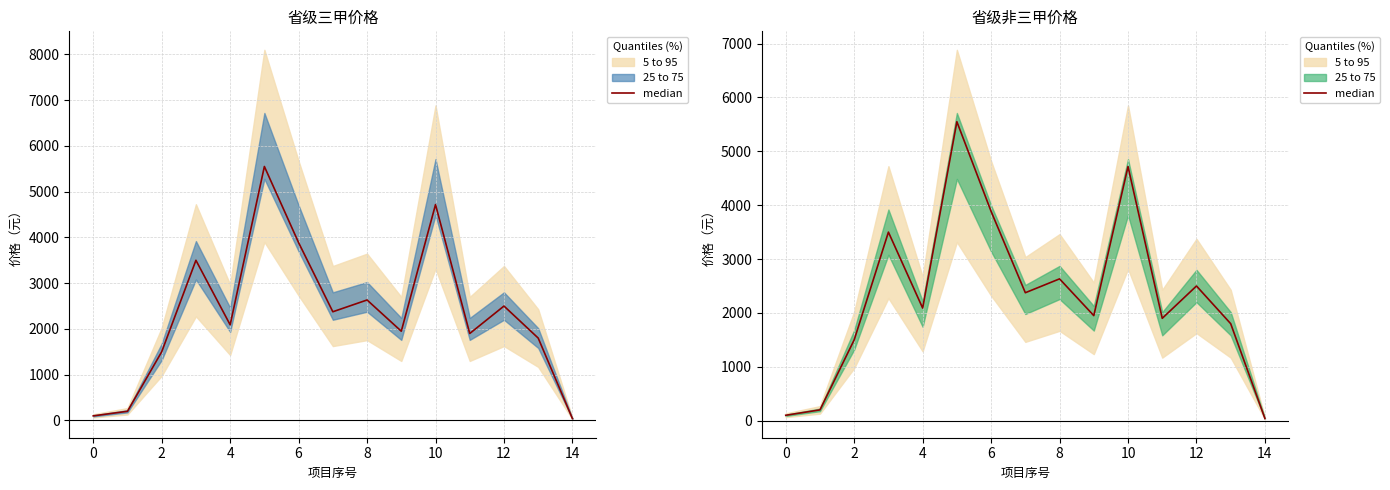

How many interior local peaks (higher than both neighbors) does the data have?

5